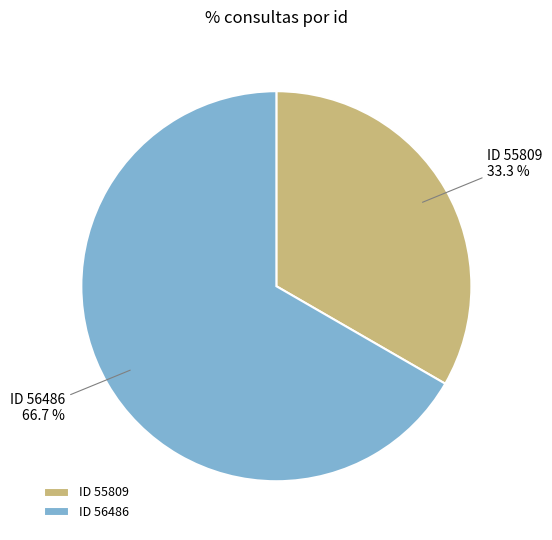

Rank the categories by value from highest to lowest.

ID 56486, ID 55809